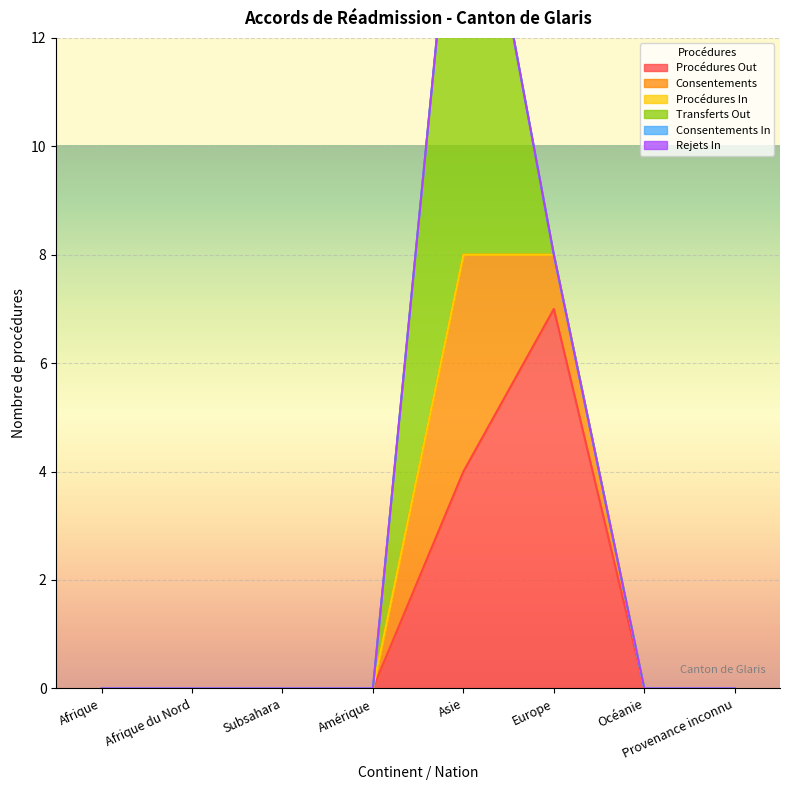

What position from the left is Amérique?

4